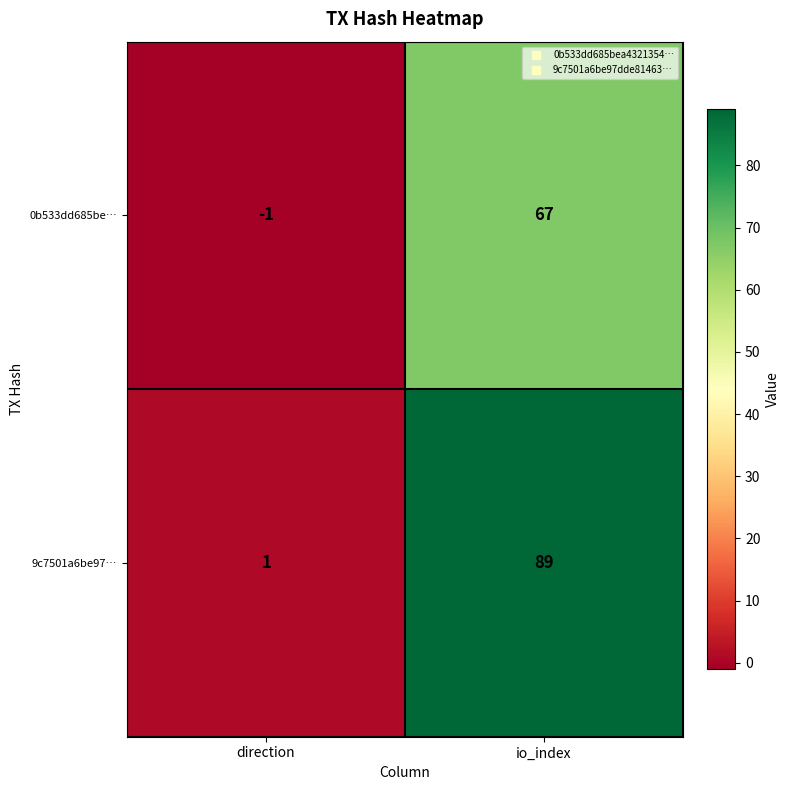

The 9c7501a6be97… series shows 1 at direction. True or false?

True